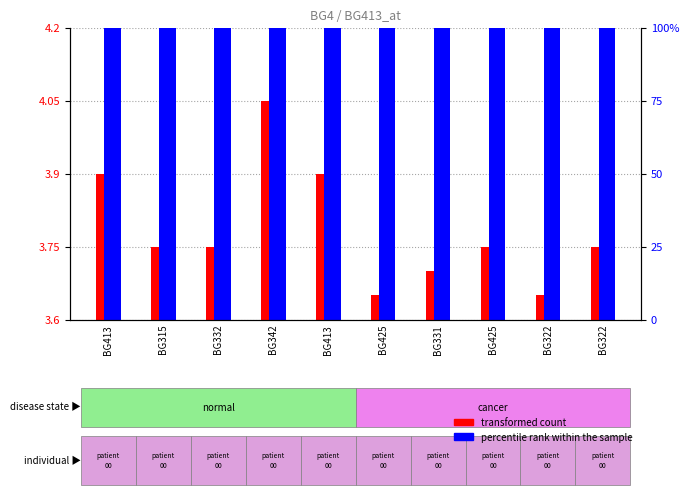

List the labels in order of transformed count value, largest first.

BG342, BG413, BG413, BG315, BG332, BG425, BG322, BG331, BG425, BG322